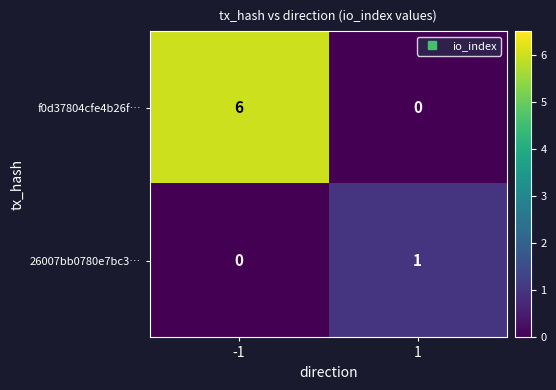

Which series changed the most between -1 and 1?

f0d37804cfe4b26f…